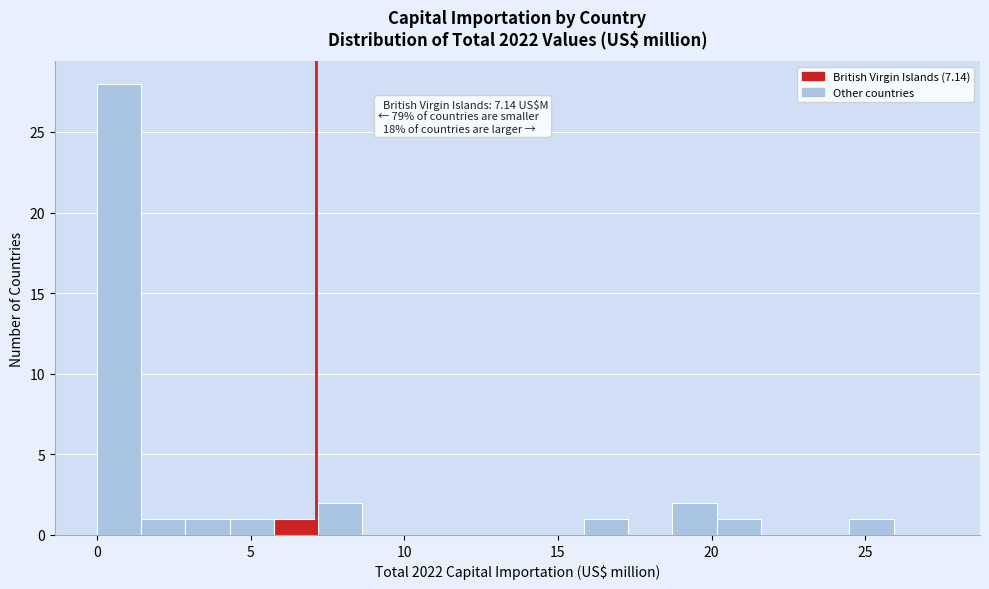

Read against the x-axis, roughly where is the centre of the tallest bar?

0.5